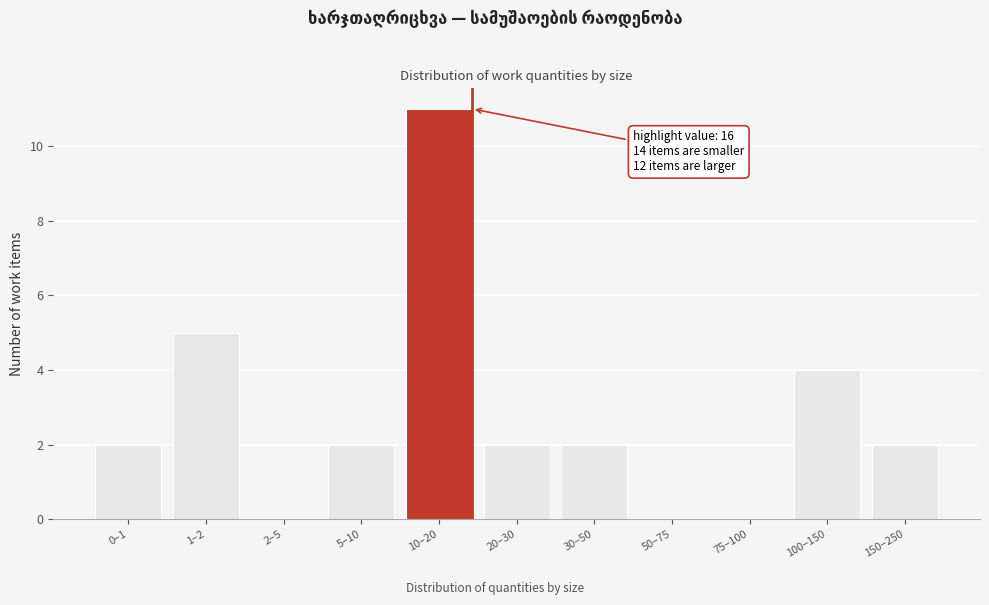

Reading left to right, transcribe all the data shown in this chart.

0–1=2	1–2=5	2–5=0	5–10=2	10–20=11	20–30=2	30–50=2	50–75=0	75–100=0	100–150=4	150–250=2